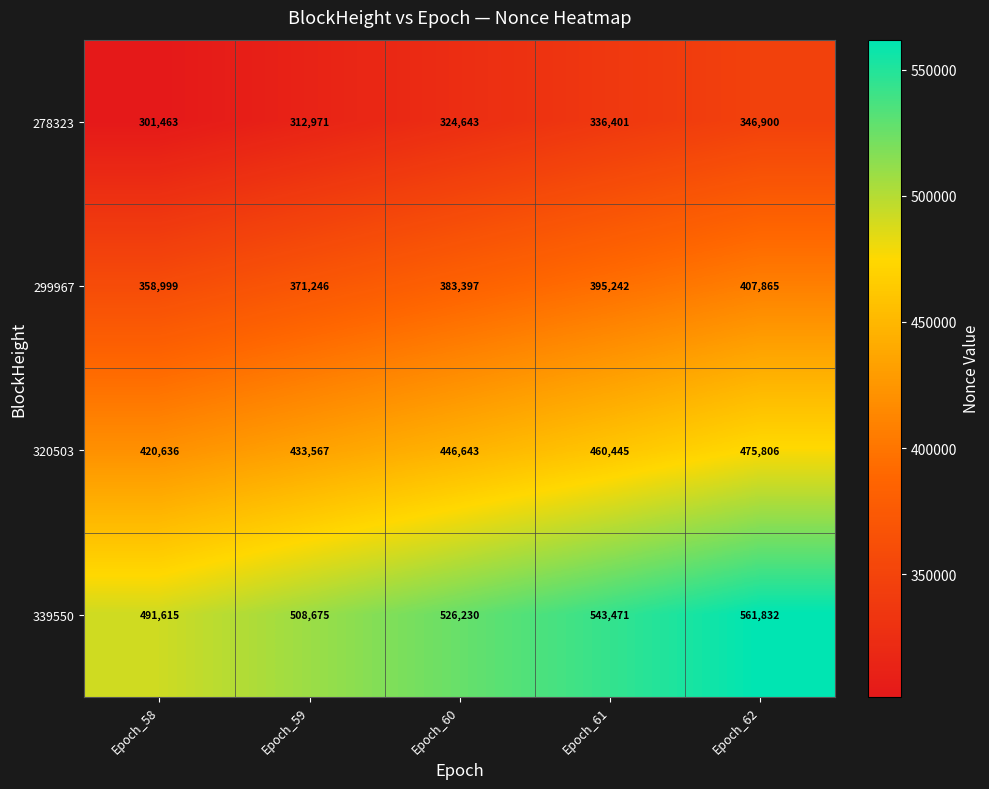

The 320503 series shows 460445 at Epoch_61. True or false?

True